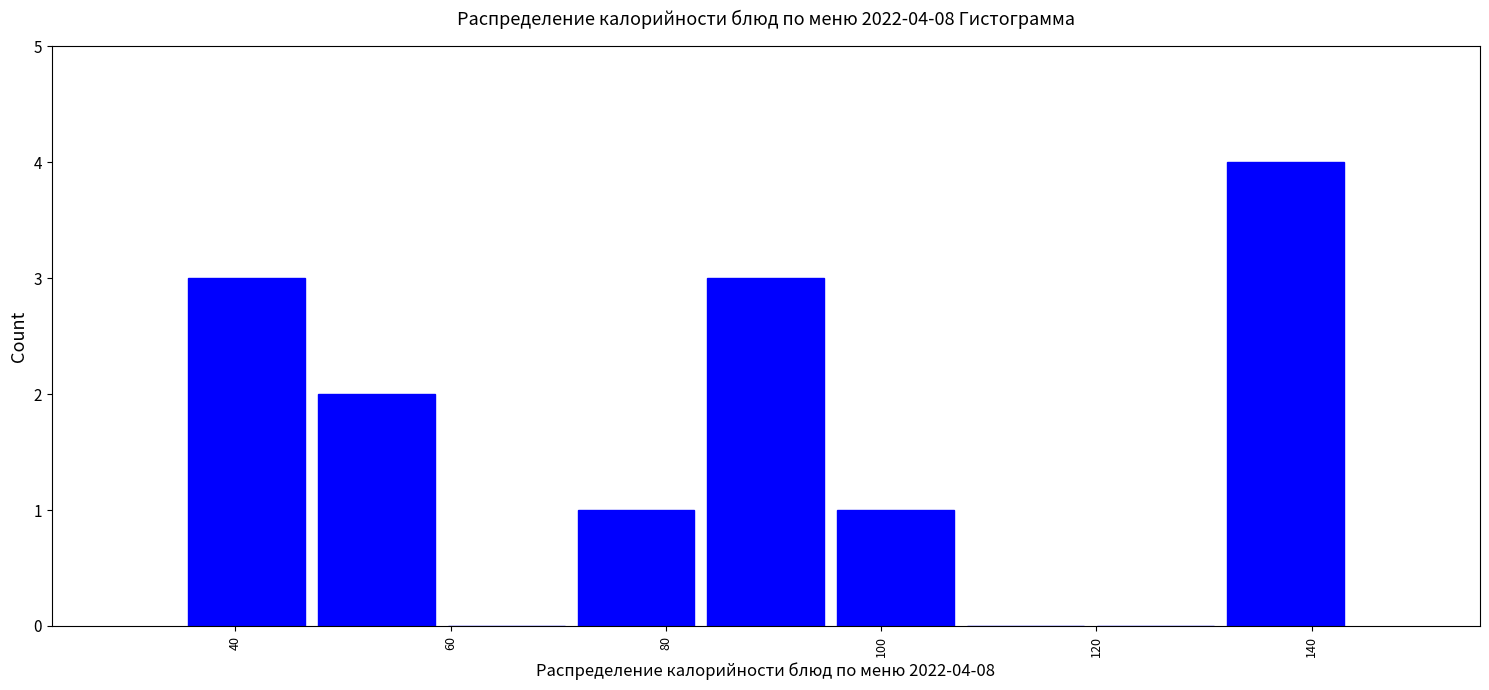

Which range on the x-axis has the tallest bar?

132 to 144